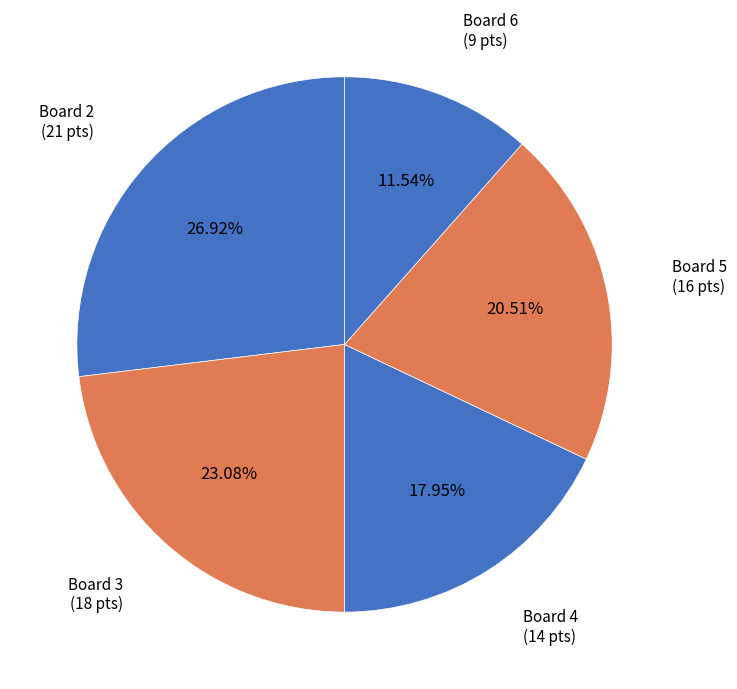

How many segments does this pie chart have?

5